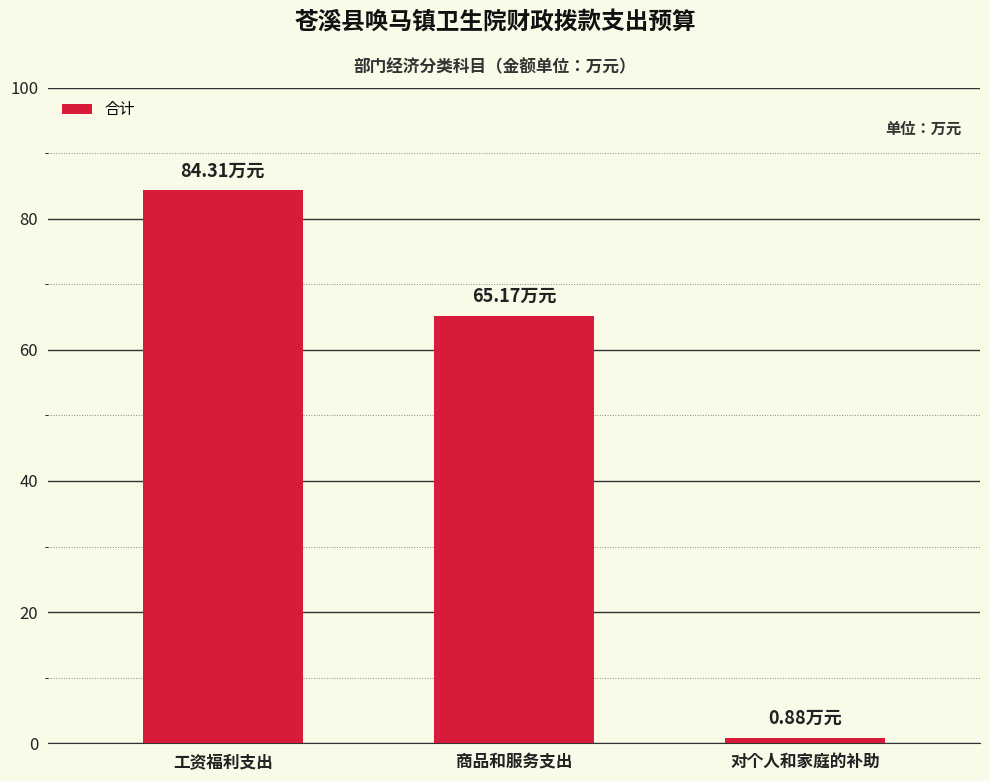

Where is the data nearest to the value 42?

商品和服务支出